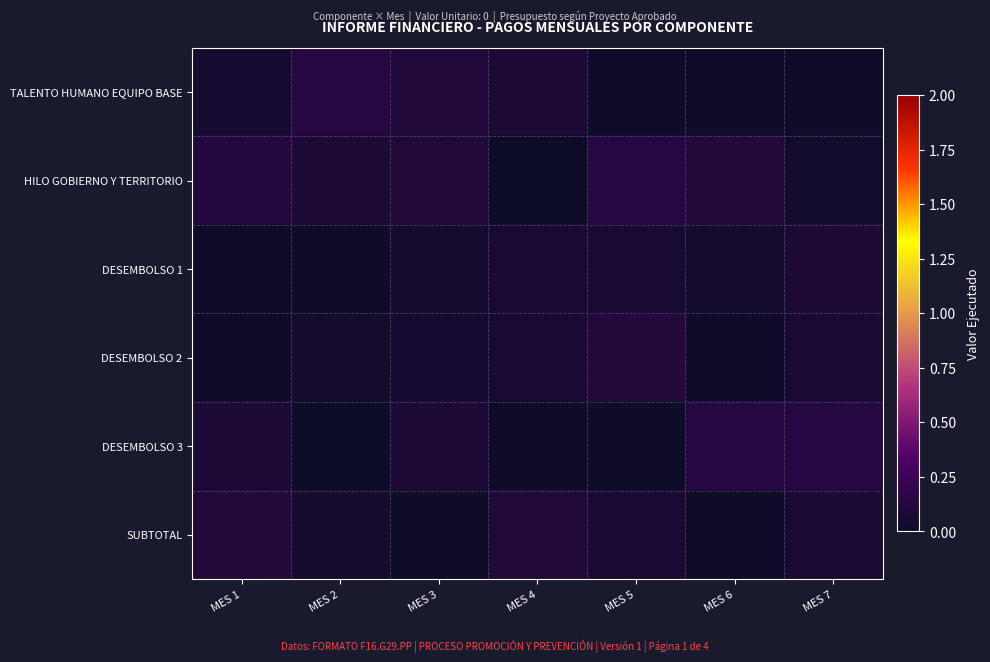

Rank the series by their maximum value, from lowest to highest.

DESEMBOLSO 1, DESEMBOLSO 2, SUBTOTAL, TALENTO HUMANO EQUIPO BASE, DESEMBOLSO 3, HILO GOBIERNO Y TERRITORIO